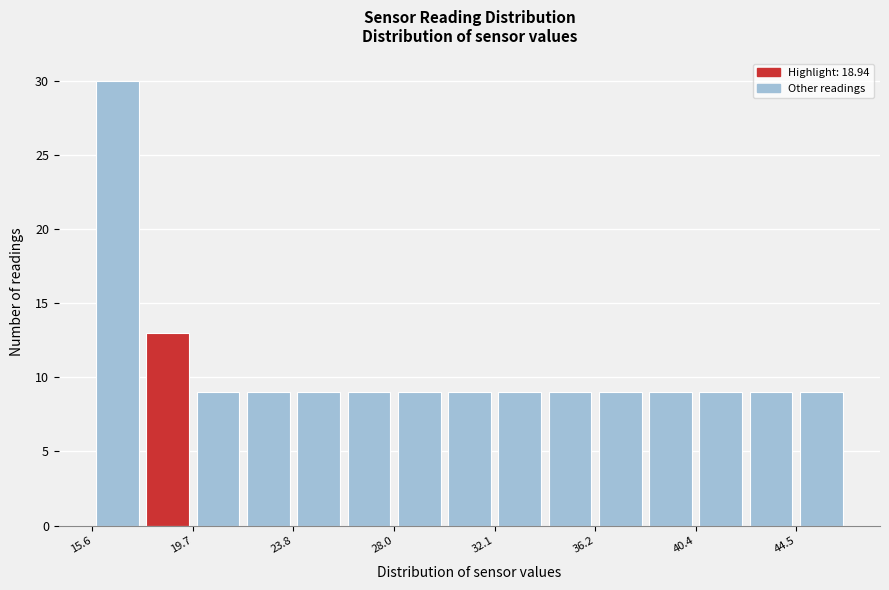

Reading left to right, transcribe this chart: for each bar, give the range it covers on the x-axis and its height. Neither the bar edges nor the heights are printed on the chart, so give them approximately, as read against the axes.

15.5 to 17.5: 30
17.5 to 19.5: 13
19.5 to 22.0: 9
22.0 to 24.0: 9
24.0 to 26.0: 9
26.0 to 28.0: 9
28.0 to 30.0: 9
30.0 to 32.0: 9
32.0 to 34.0: 9
34.0 to 36.0: 9
36.0 to 38.5: 9
38.5 to 40.5: 9
40.5 to 42.5: 9
42.5 to 44.5: 9
44.5 to 46.5: 9